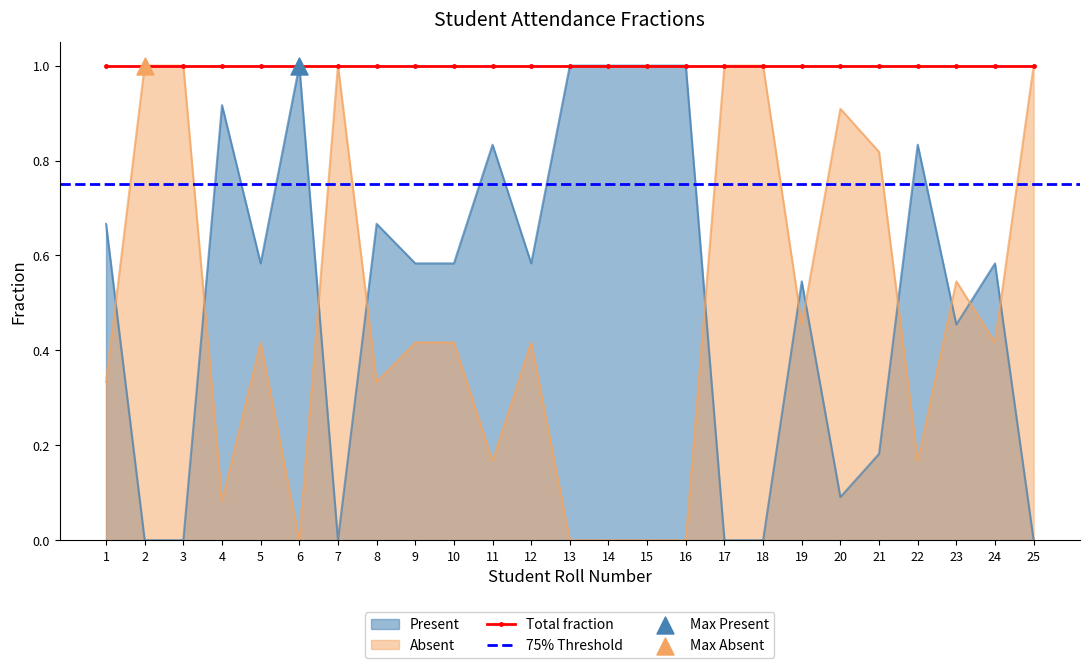

At which category is the sum across all series the highest?

1